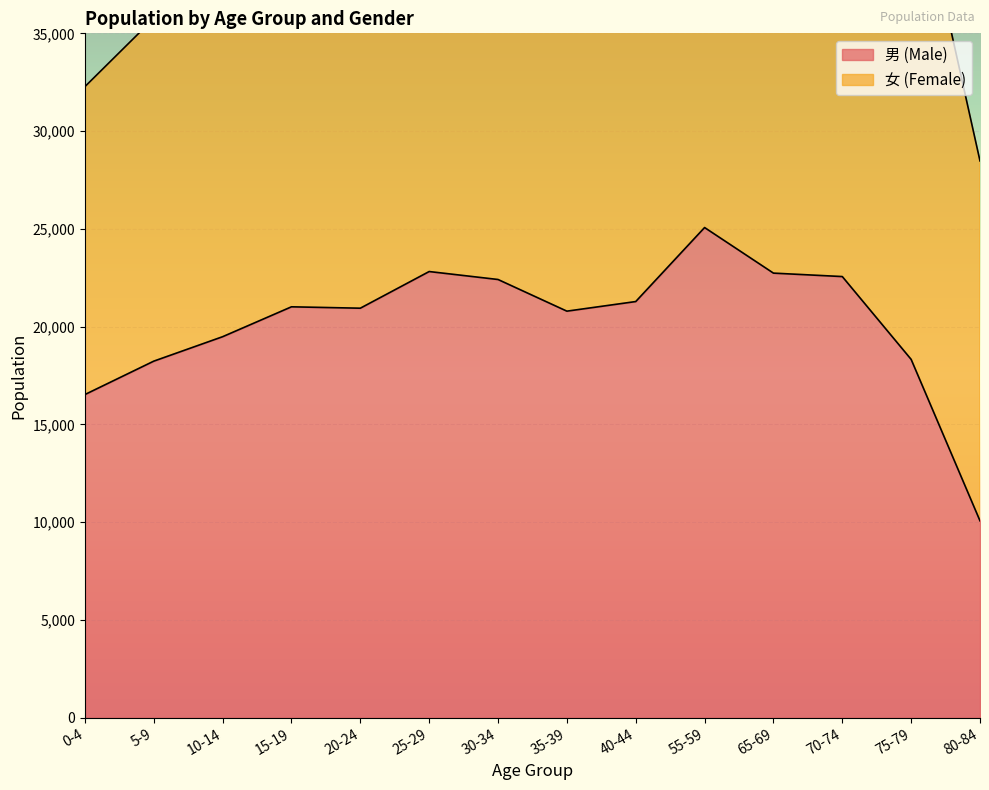

How many values are below 21014?

7